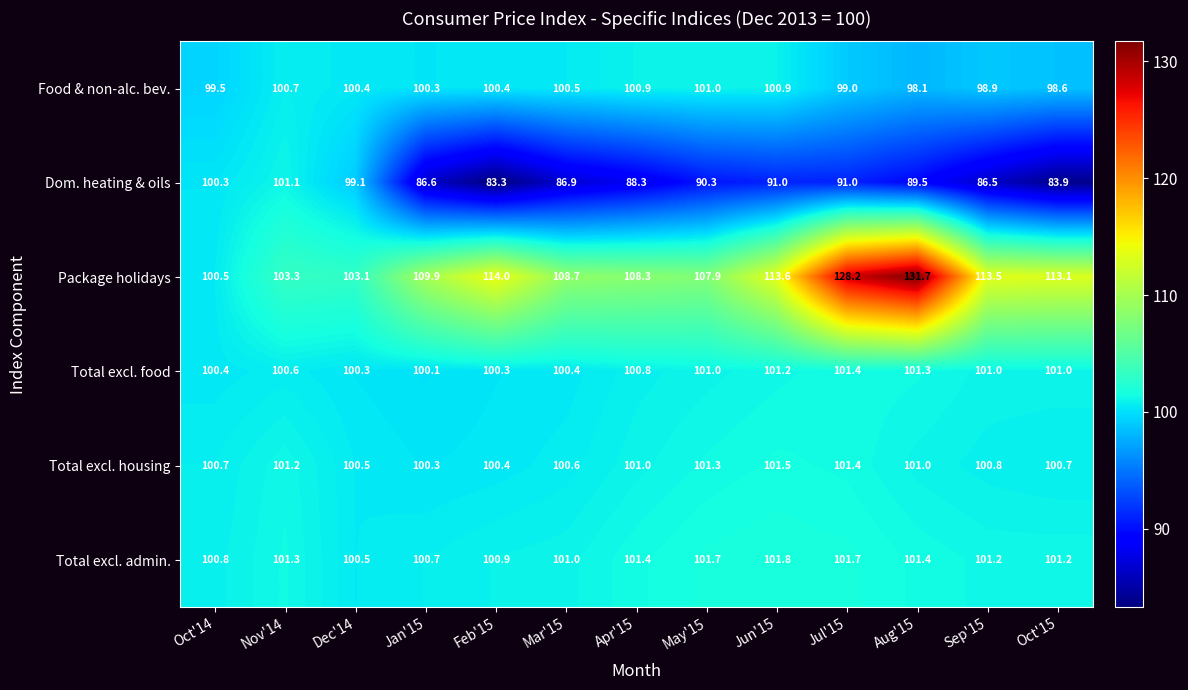

Is it true that Total excl. admin. equals 46.4 at Apr'15?

False